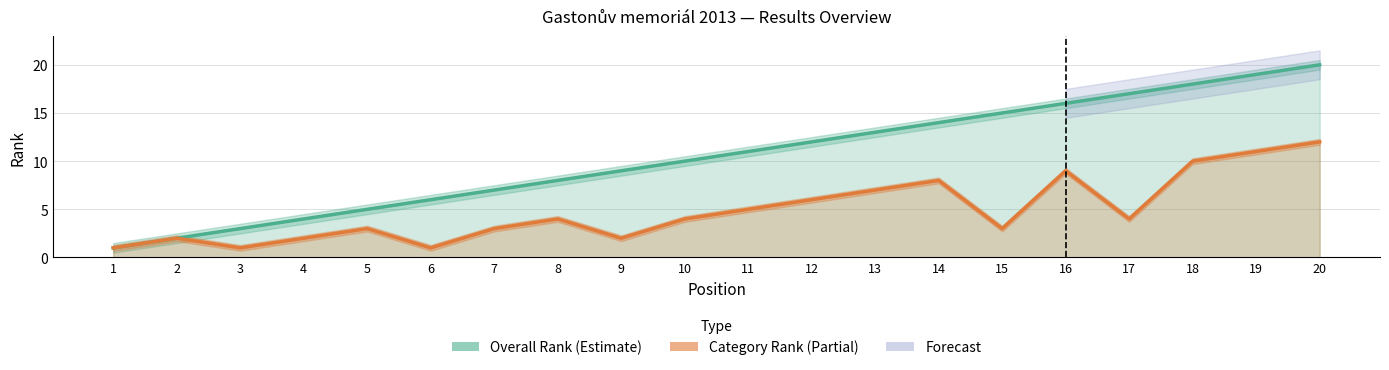

What is the value of the Overall Rank point at the 18th from the left?

18